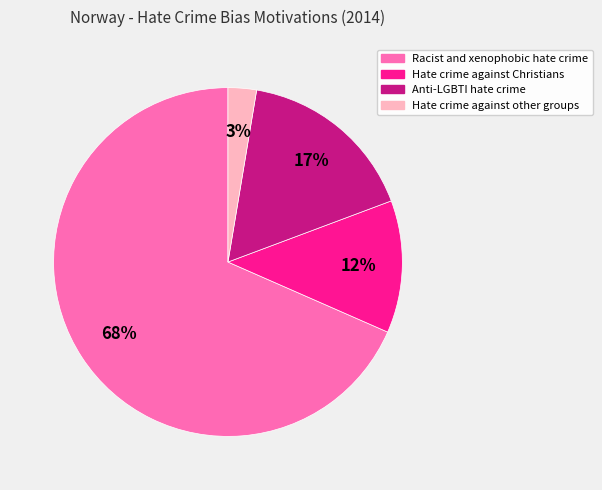

Which category accounts for the majority?

Racist and xenophobic hate crime